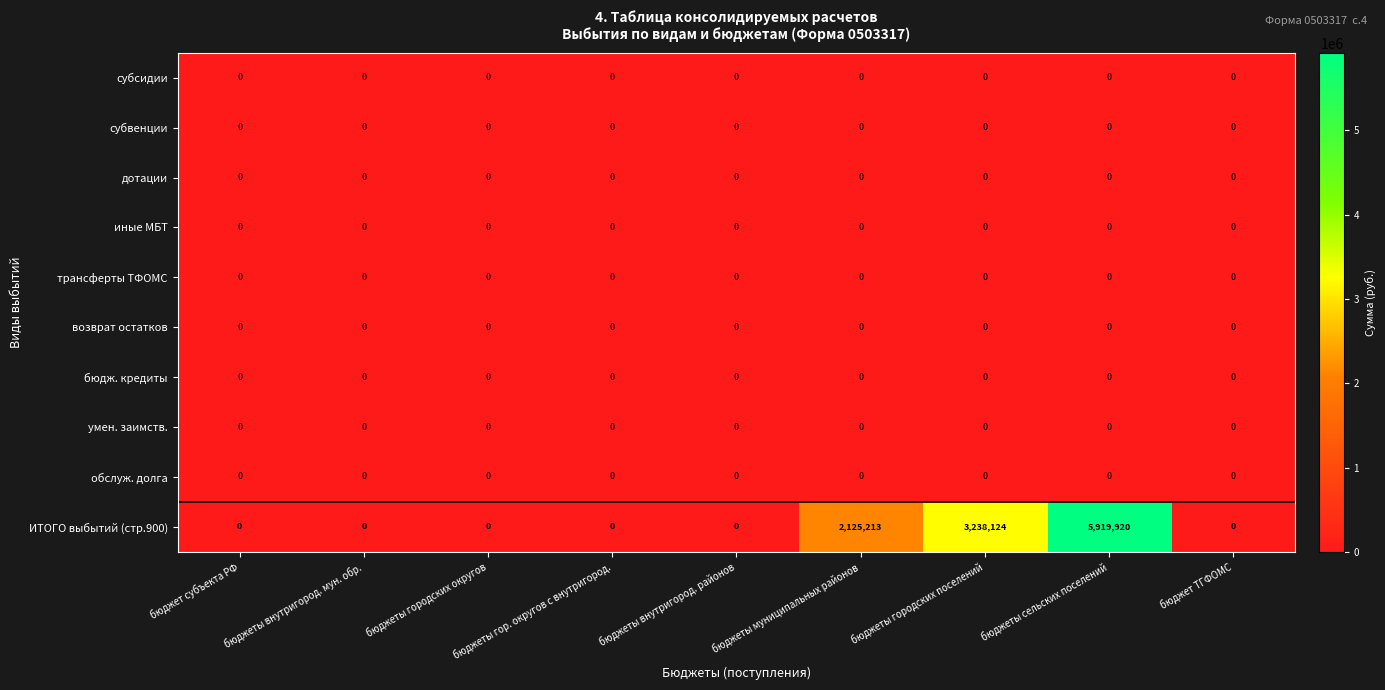

At how many categories does at least one series exceed 4757859?

1